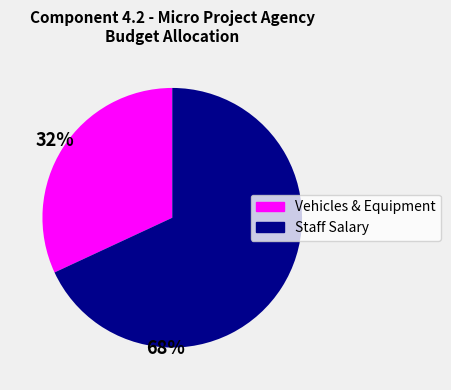

Is there any slice that represents more than half of the pie?

Yes